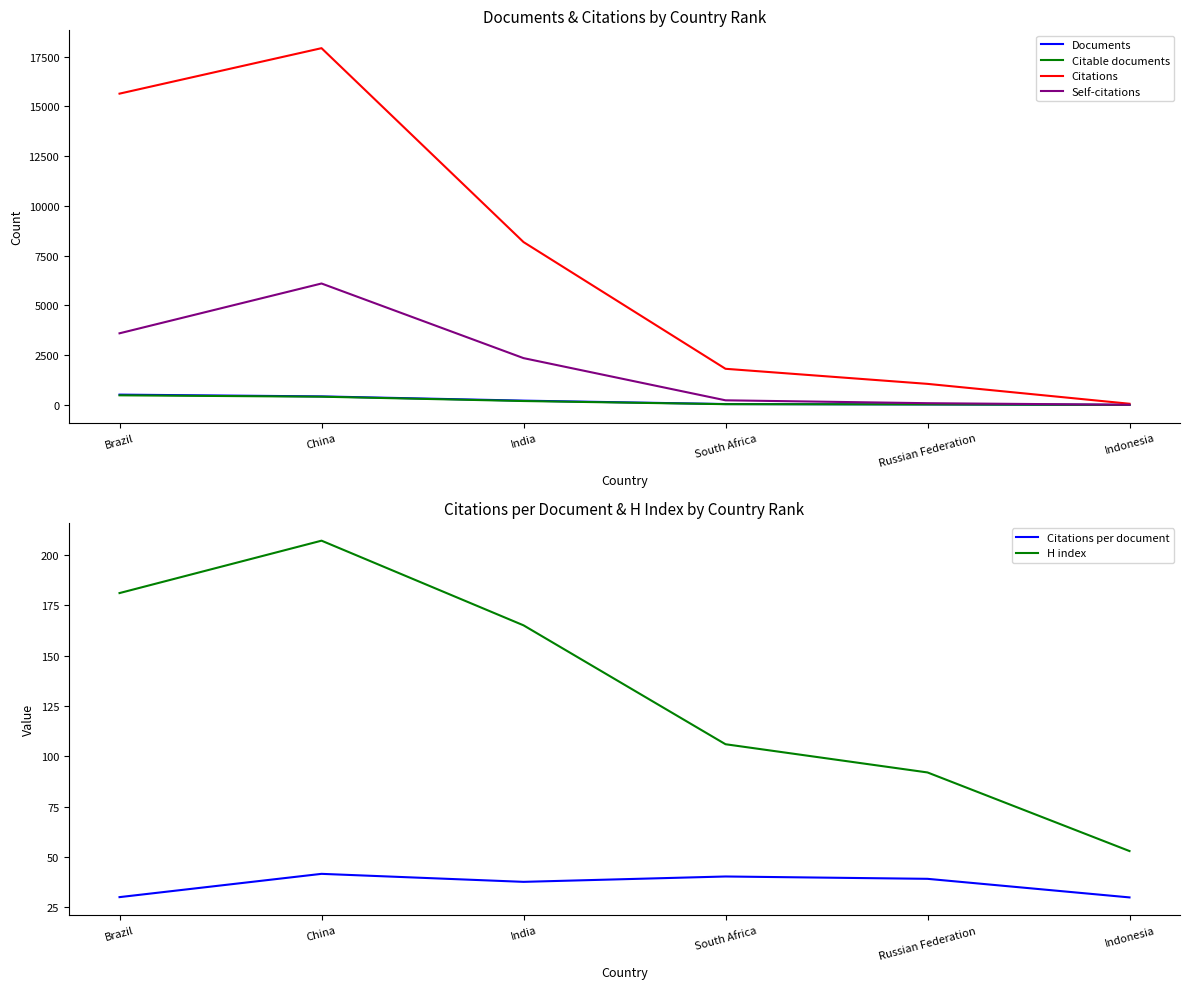

What is the highest value of the H index series?

207.0